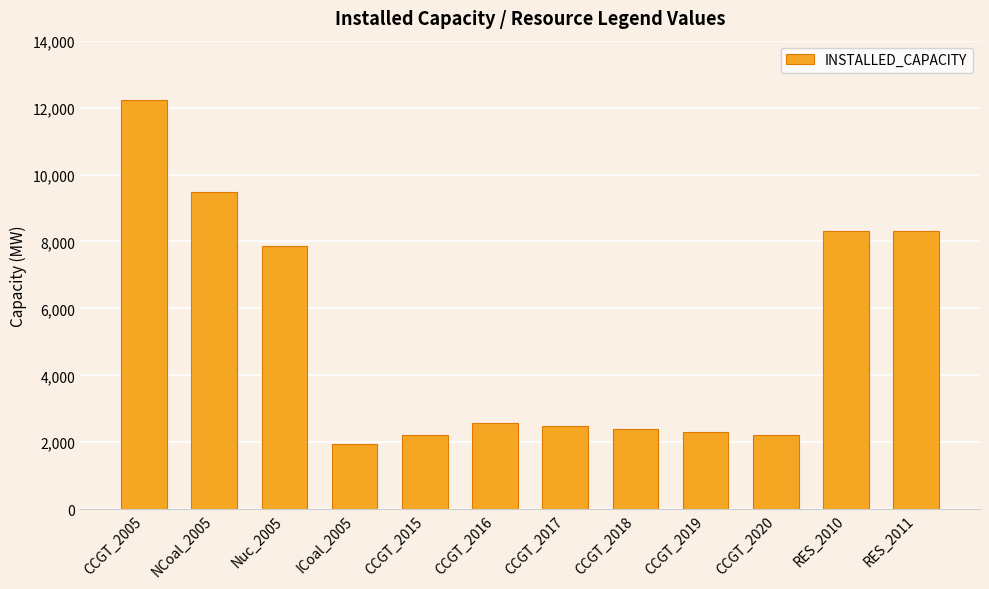

At which category does the chart reach its minimum across all series?

ICoal_2005